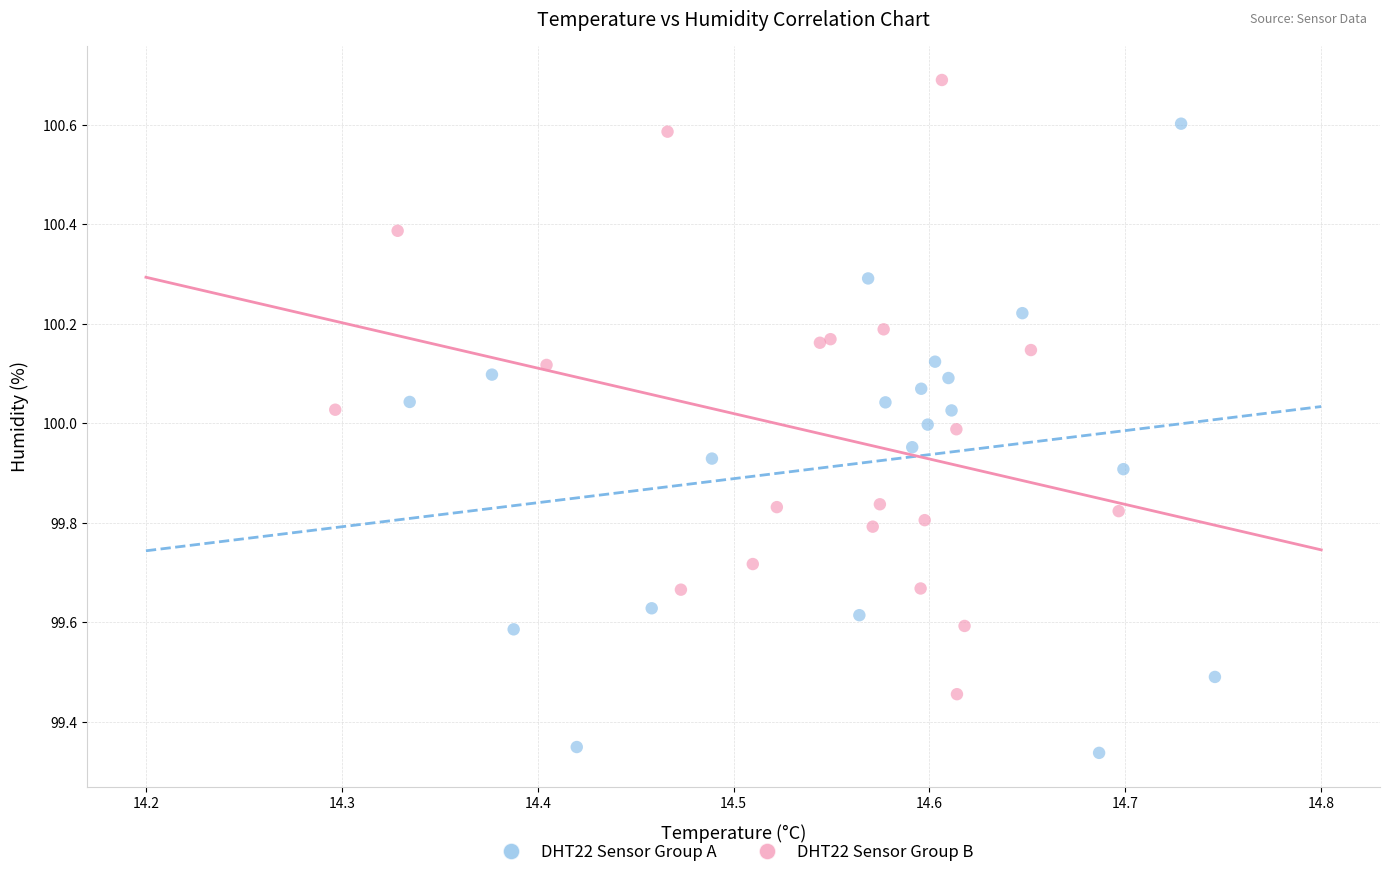

Which series reaches the minimum Y coordinate?

DHT22 Sensor Group A